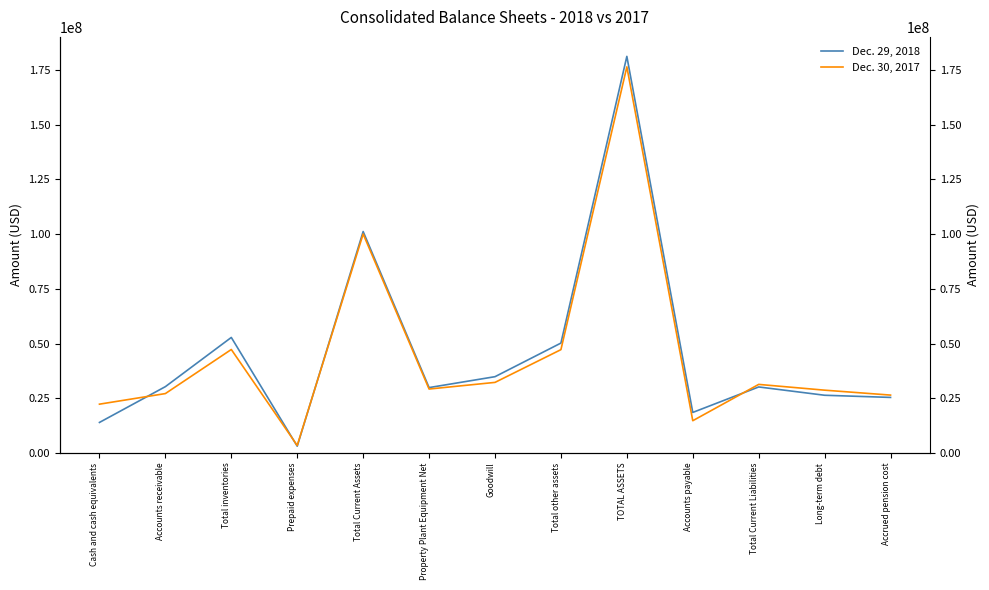

What is the label of the 5th point from the right?

TOTAL ASSETS